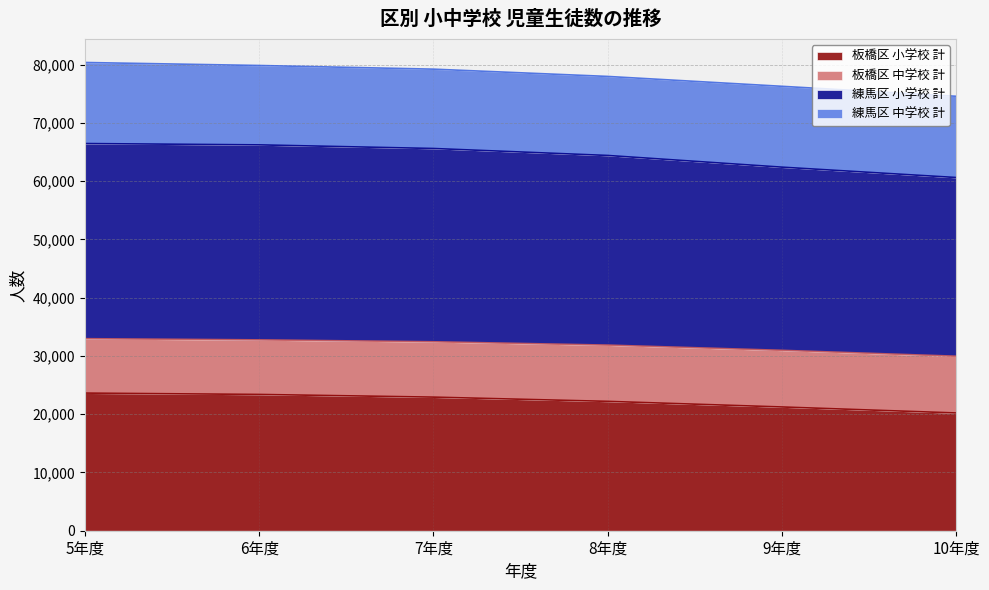

At which category does the chart reach its minimum across all series?

10年度